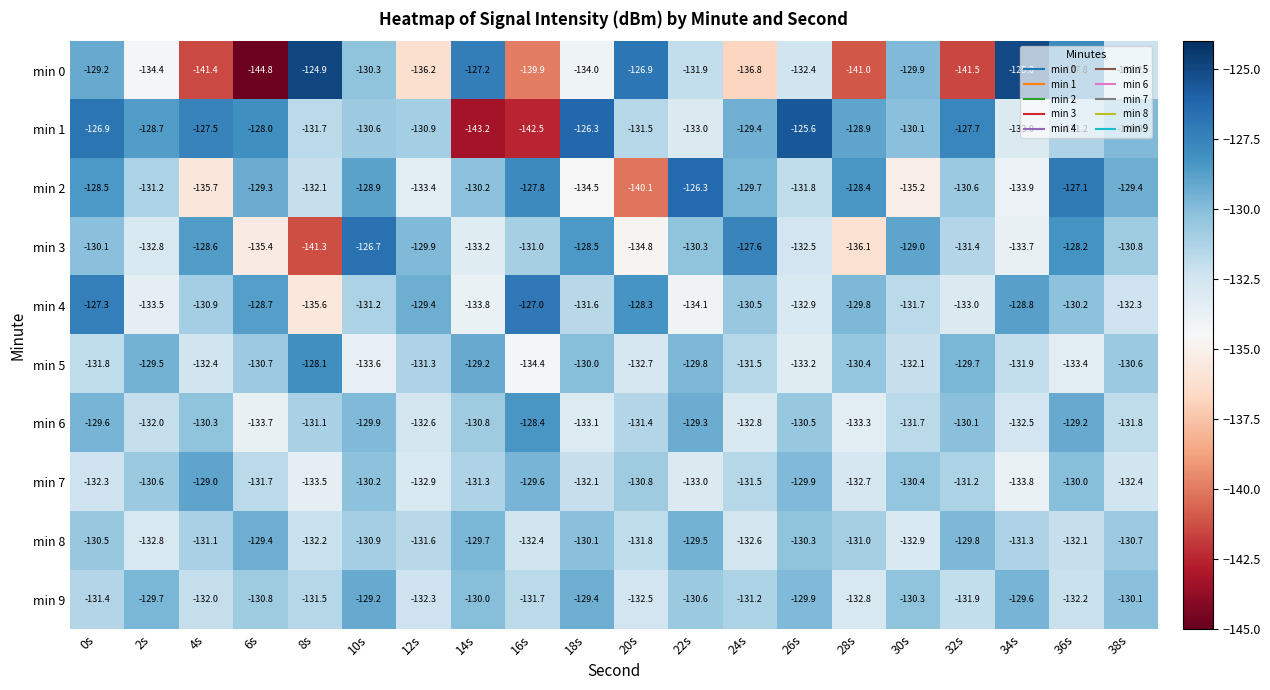

What is the spread (max minus min) of values at 22s?

7.8